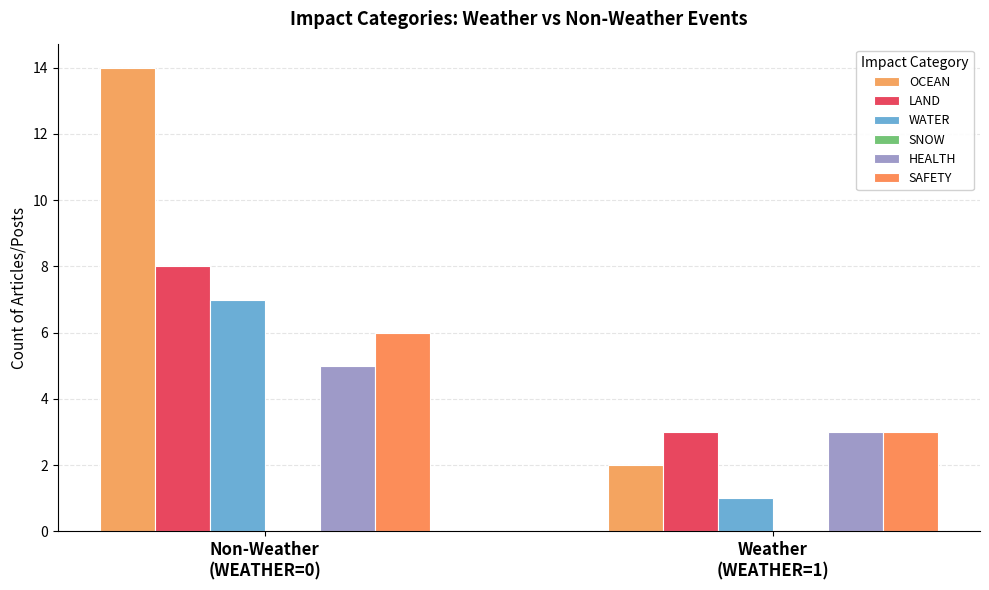

What is the lowest value of the HEALTH series?

3